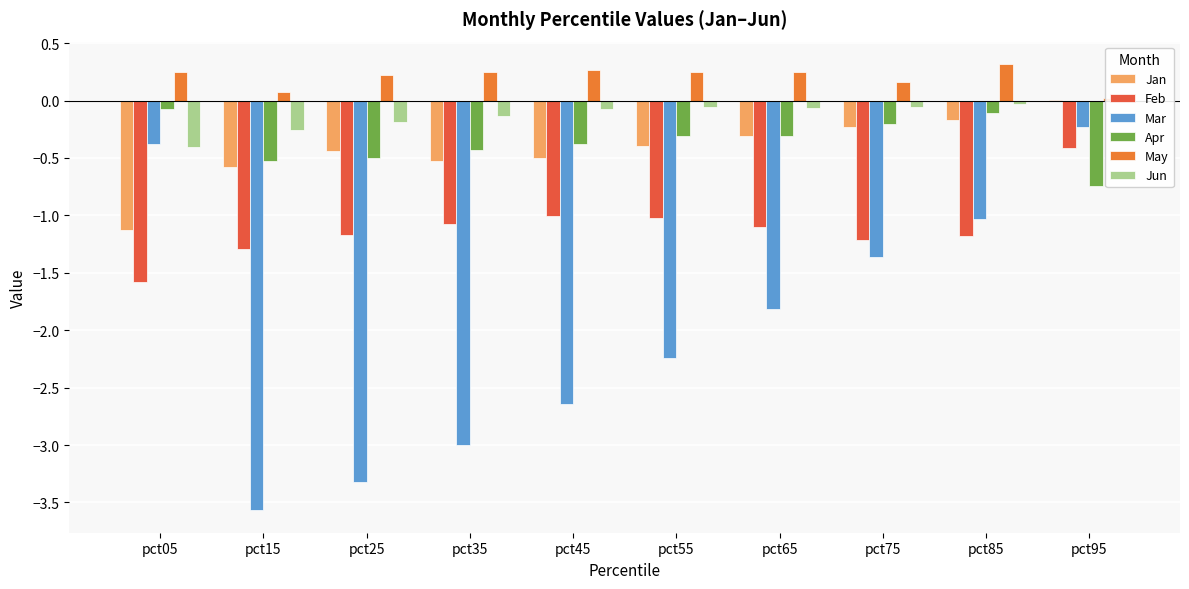

What is the greatest value displayed?

0.3